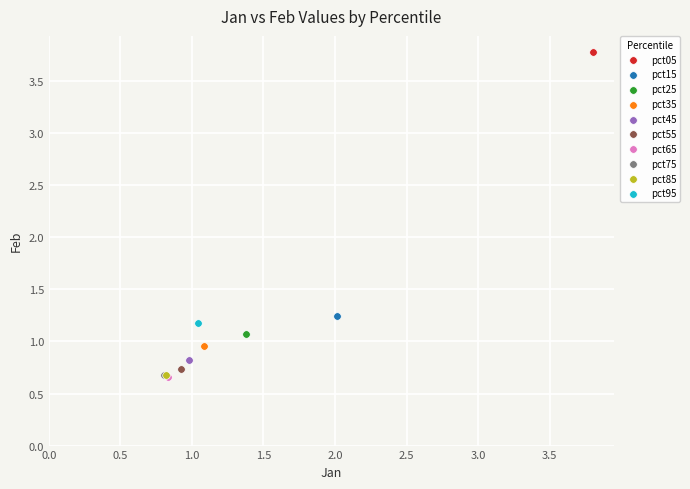

Which series reaches the maximum Y coordinate?

pct05